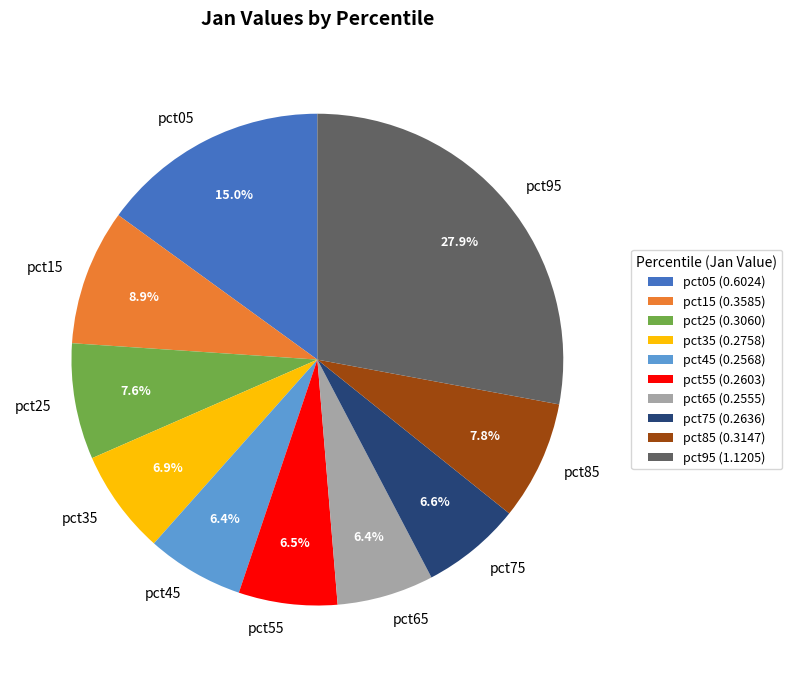

True or false: pct75 accounts for 1% of the total.

False